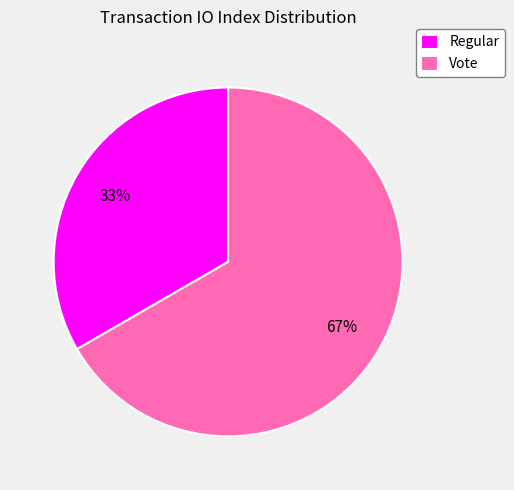

Approximately how many times larger is the value at Vote compared to Regular?

2.0